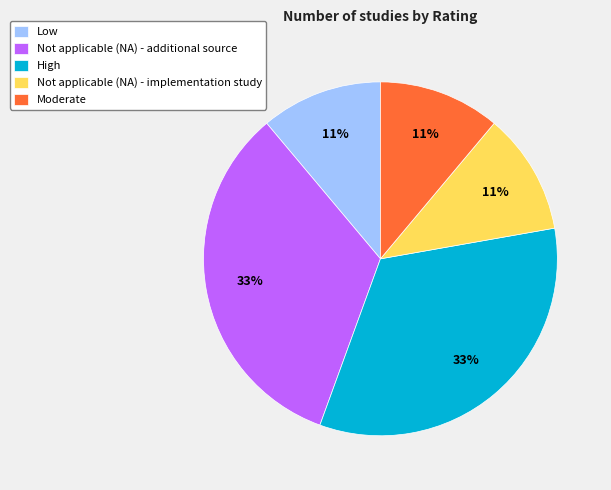

Is the sum of Low and Not applicable (NA) - implementation study greater than half?

No